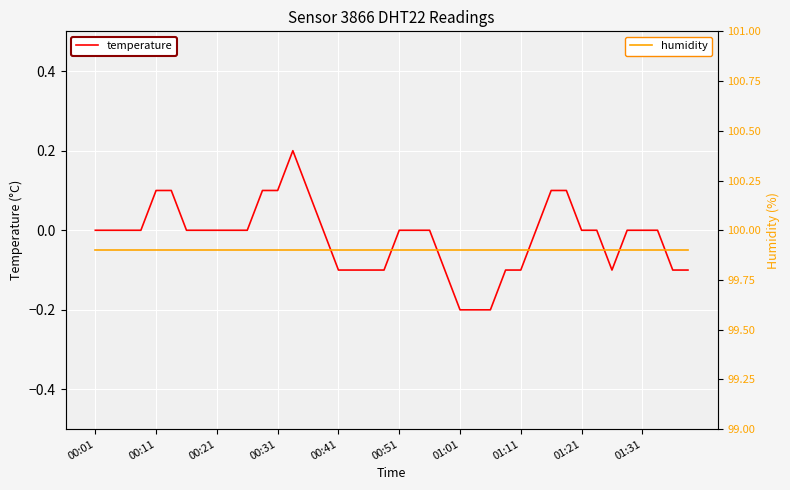

How many distinct data groups are displayed?

2